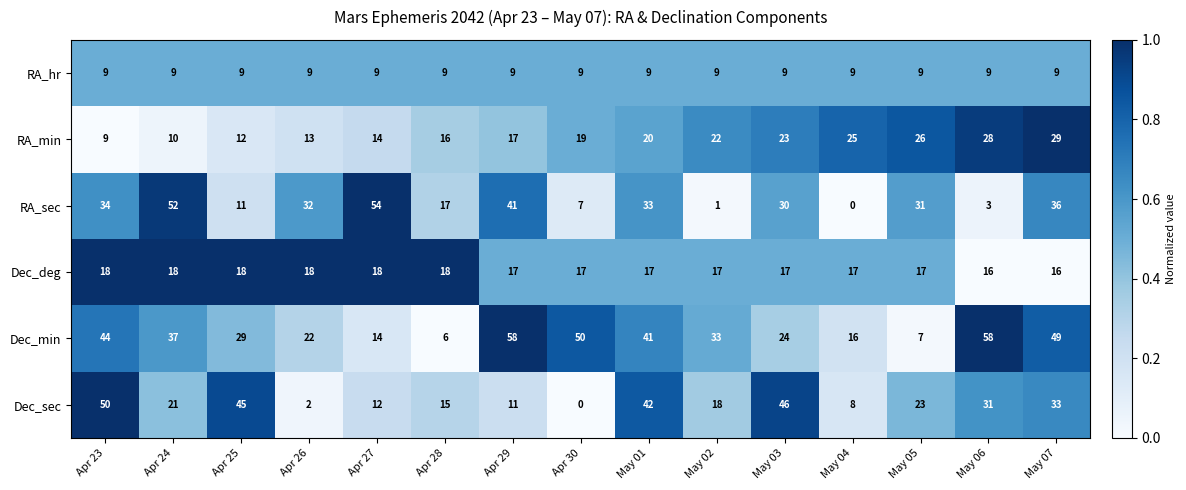

How many series are shown in this chart?

6